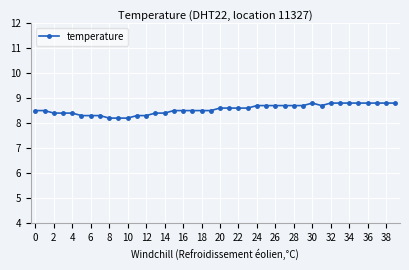

What is the value of the 1st point from the left?

8.5